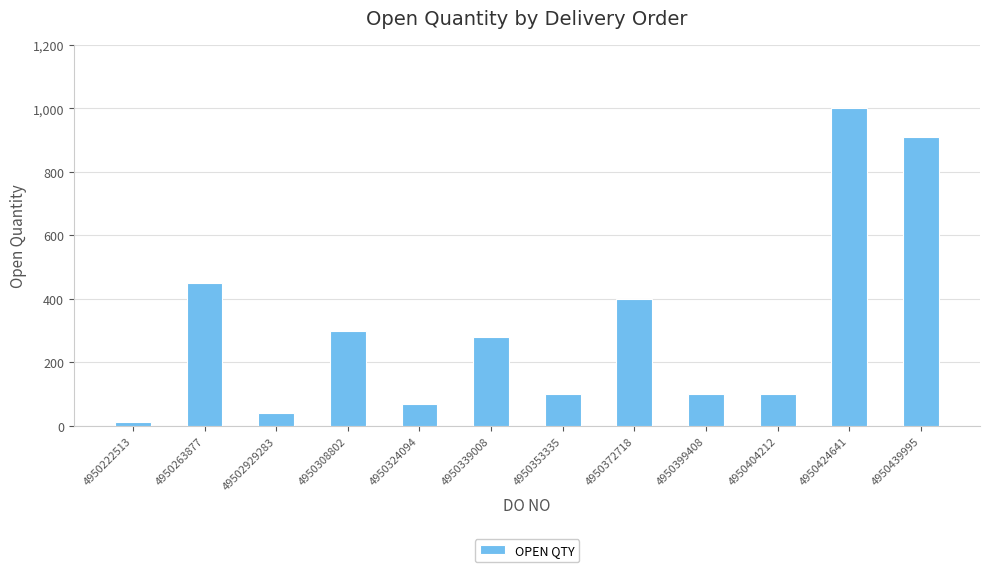

Where does the data first go above 280?

4950263877